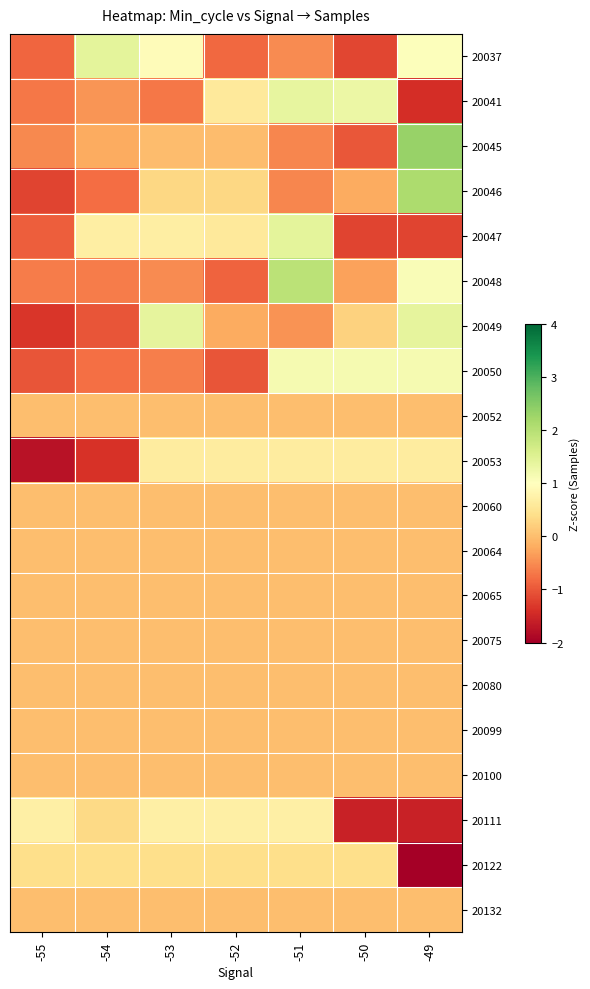

At -51, list the series in order from largest to smallest.

20048, 20047, 20041, 20050, 20111, 20053, 20122, 20052, 20060, 20064, 20065, 20075, 20080, 20099, 20100, 20132, 20049, 20037, 20045, 20046